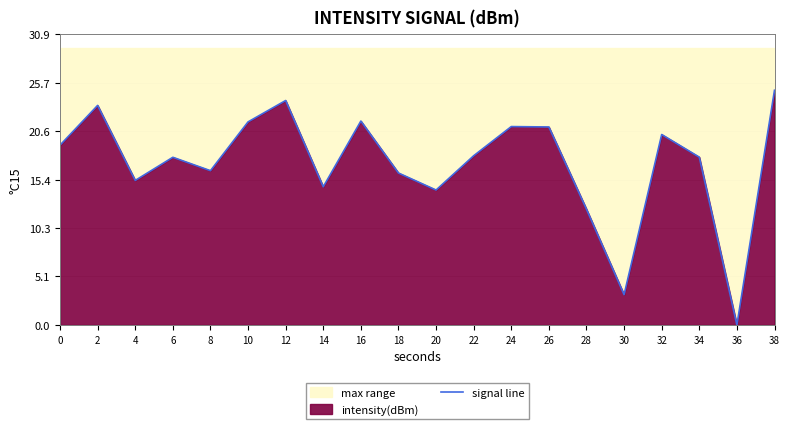

How many lines are shown in the chart?

1